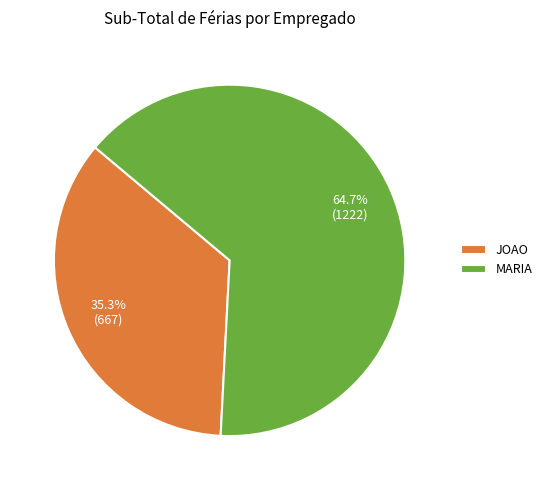

Which category has the biggest portion of the pie?

MARIA